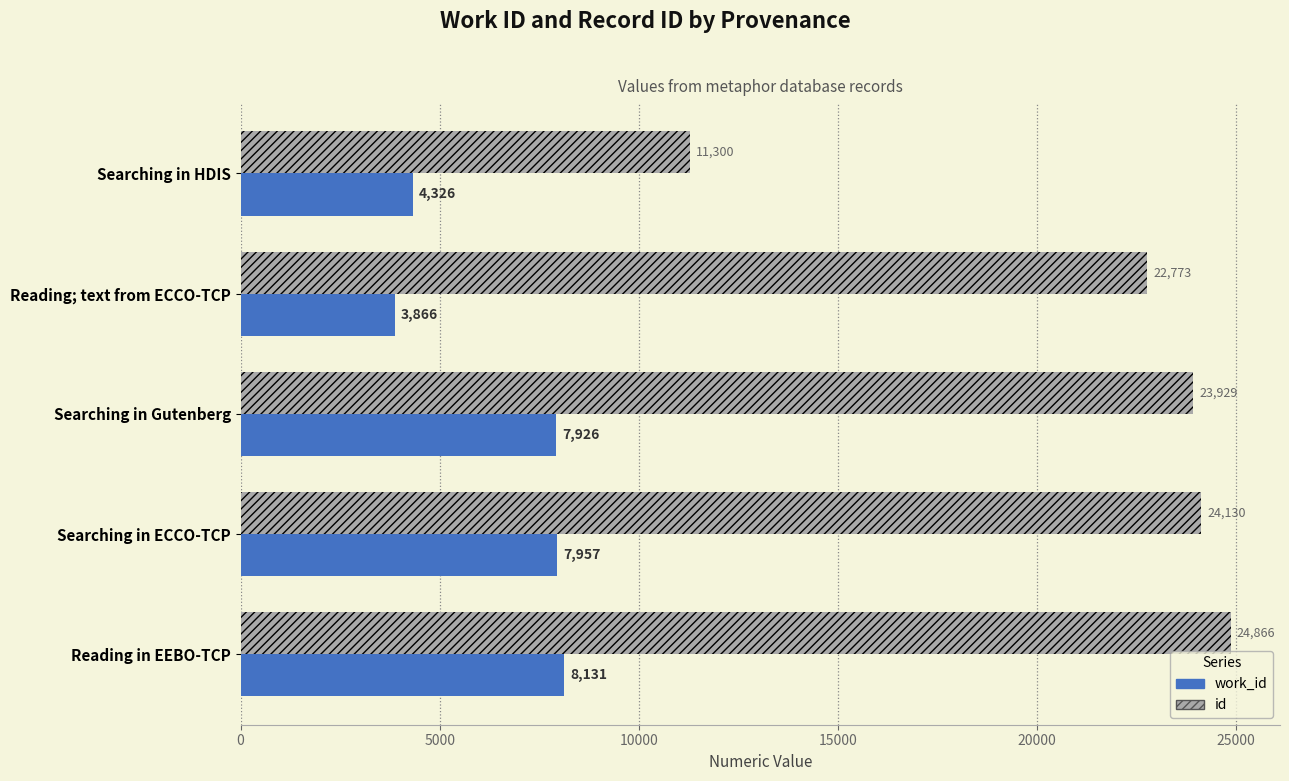

Where is id nearest to the value 18083?

Reading; text from ECCO-TCP